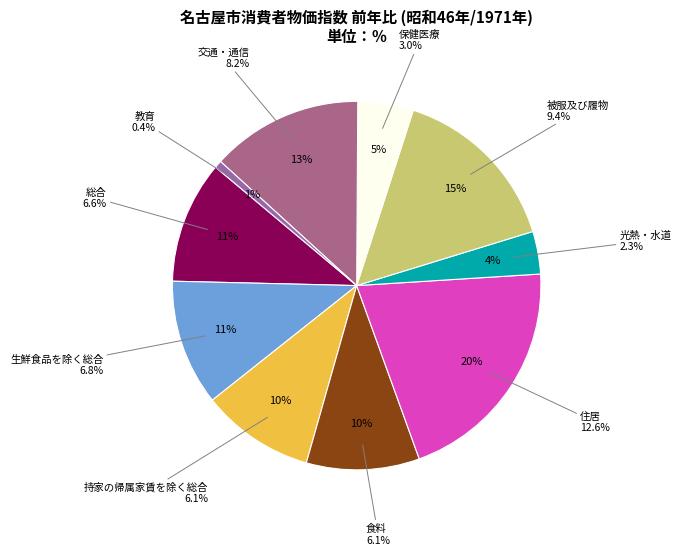

Which has a higher value, 生鮮食品を除く総合 or 総合?

生鮮食品を除く総合